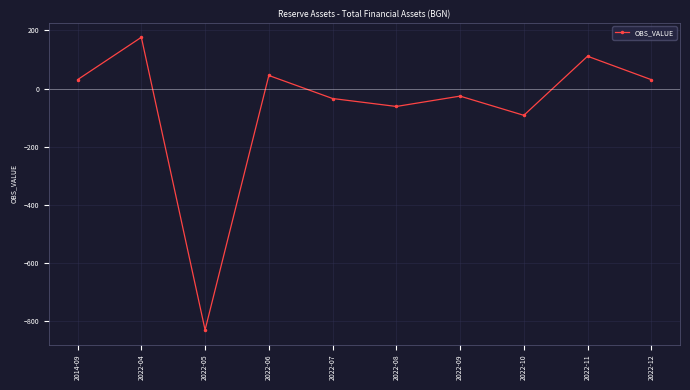

At which category does the data reach its first local valley?

2022-05